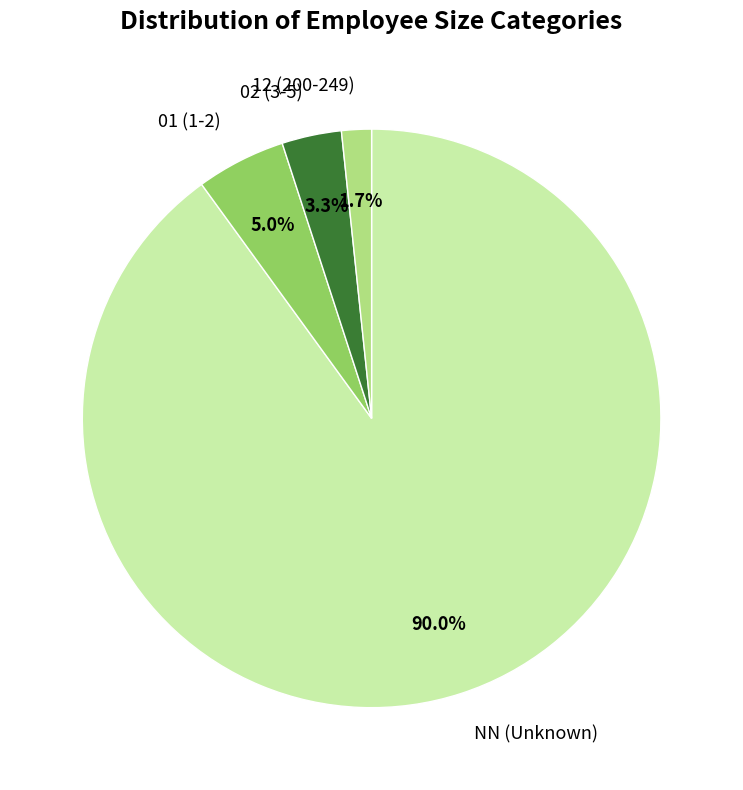

Which has a higher value, NN (Unknown) or 02 (3-5)?

NN (Unknown)